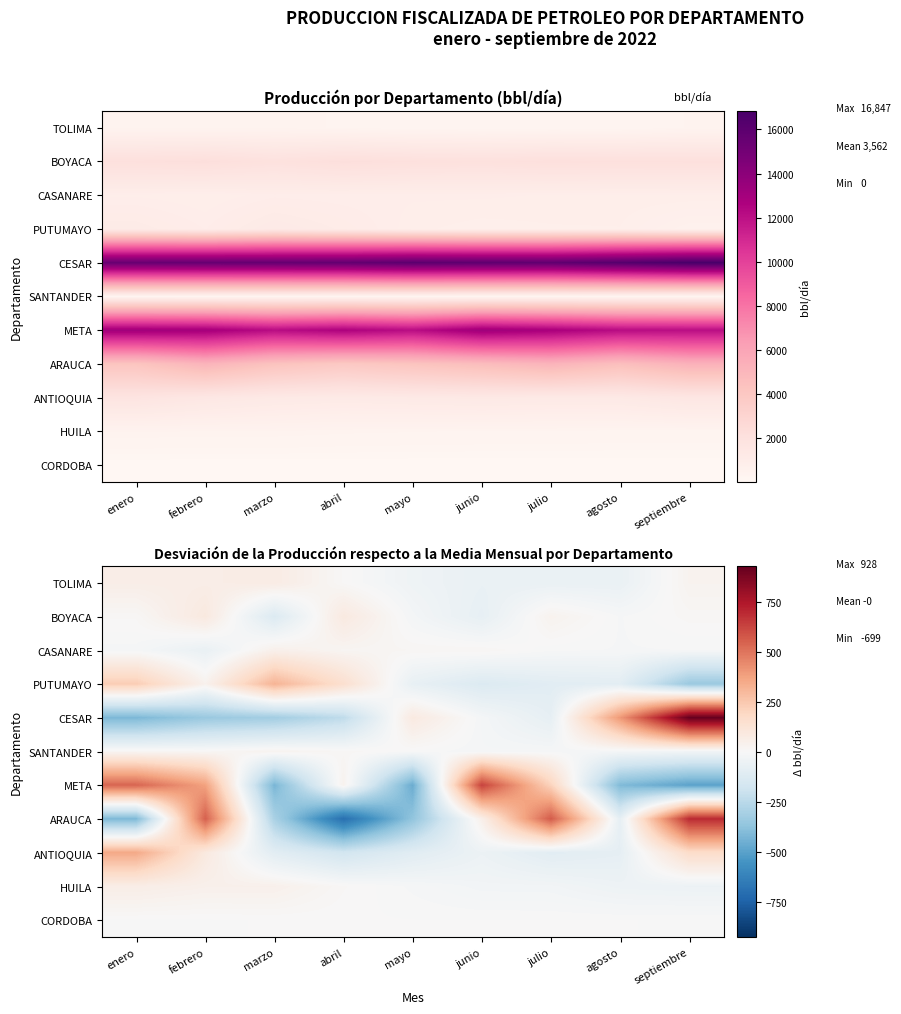

At how many categories does at least one series exceed -15?

9